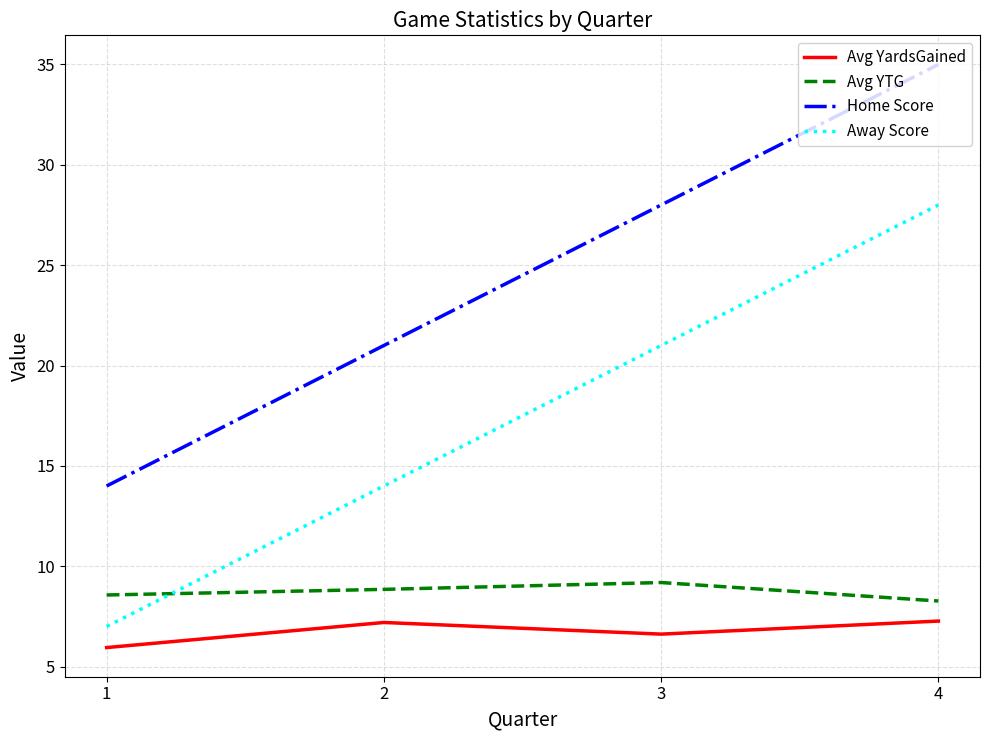

What is the minimum value shown in the chart?

6.0